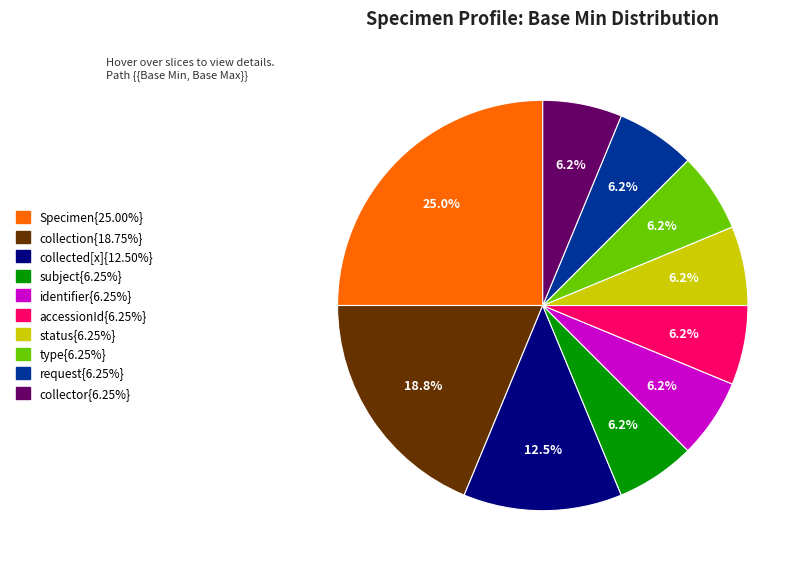

Is there a majority slice in this chart?

No